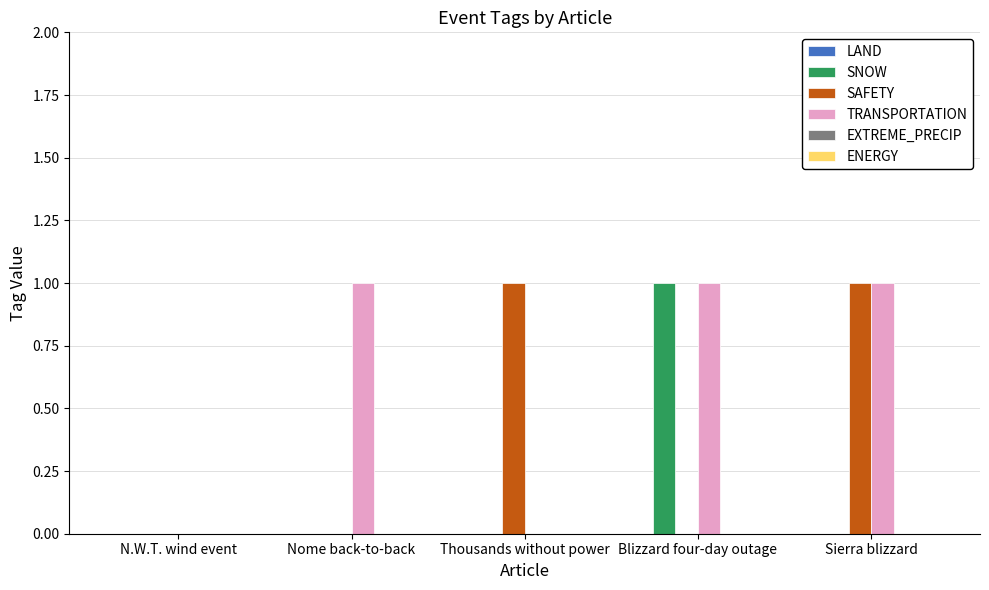

The SAFETY series shows 1 at Sierra blizzard. True or false?

True